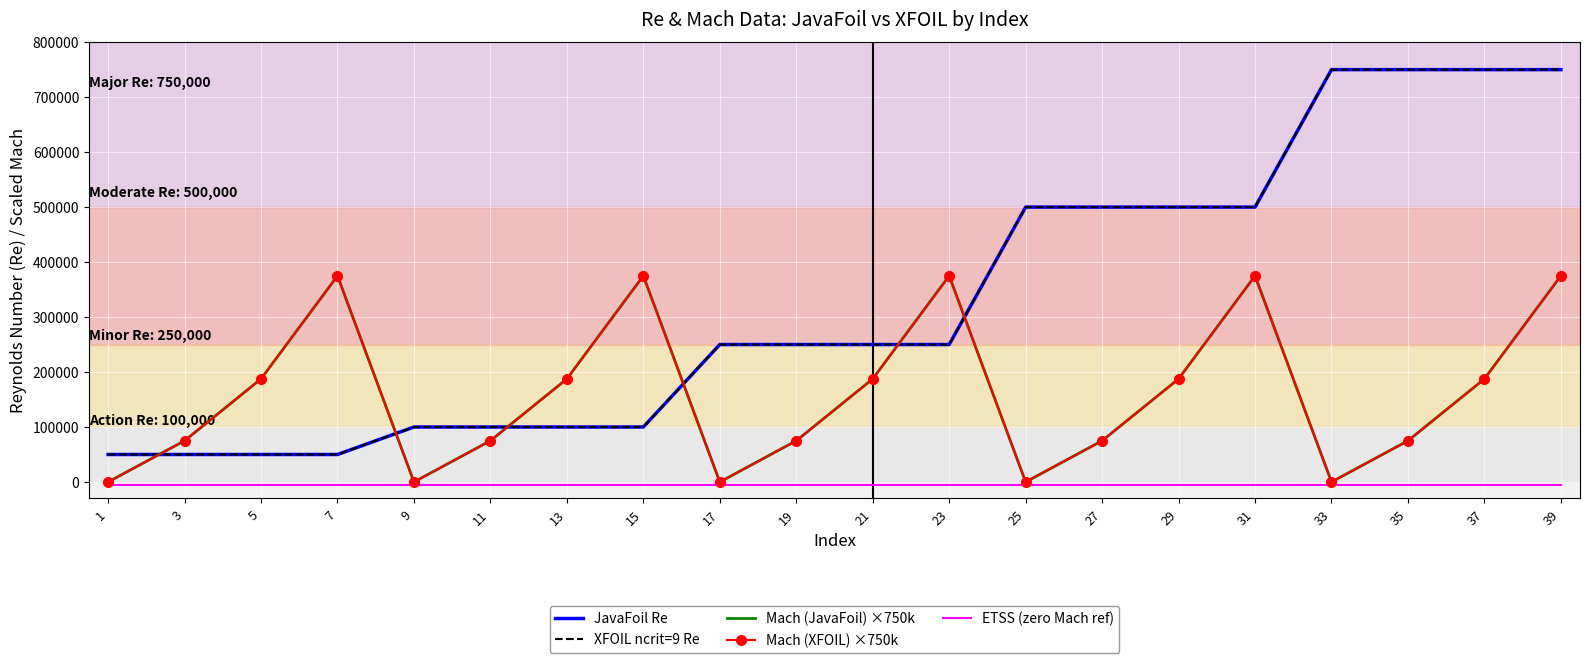

What is the difference between the second highest and minimum values in the Mach (JavaFoil) ×750k series?

375000